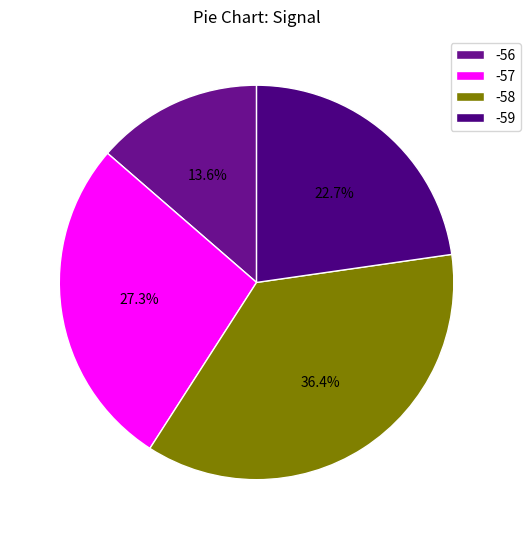

Count the number of slices in the pie.

4